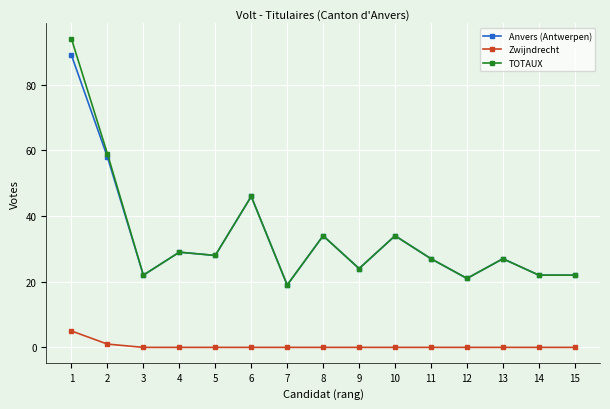

How many categories are shown in the chart?

15